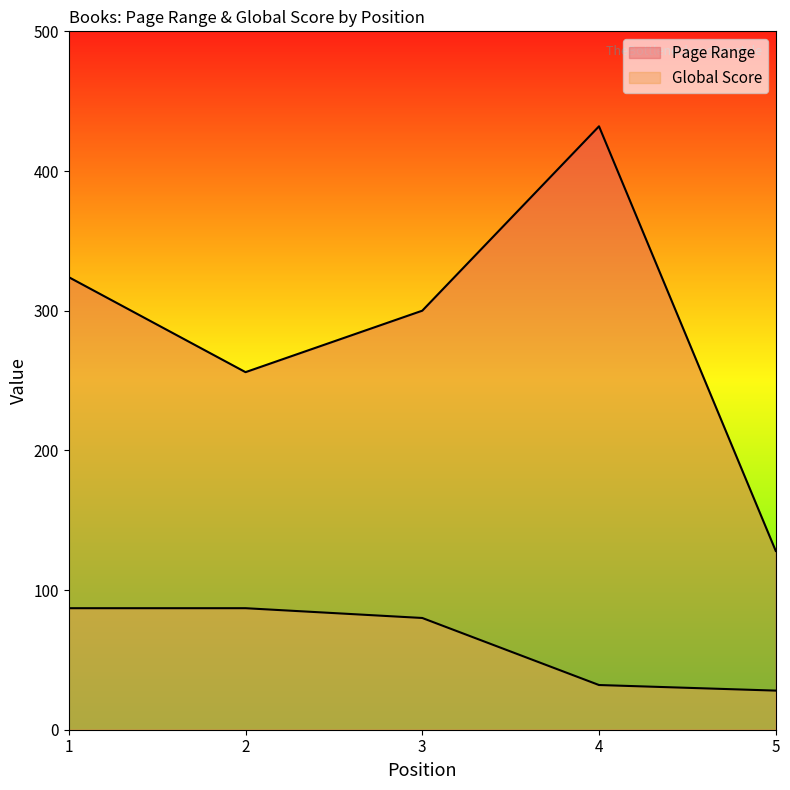

The value of Global Score at 4 is 42. True or false?

False